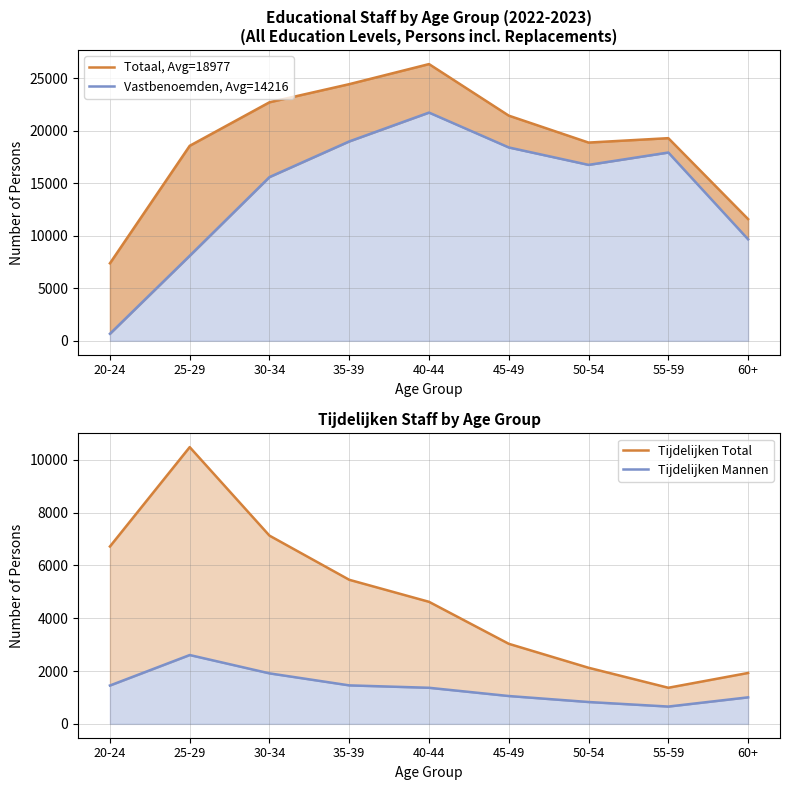

The value of Tijdelijken Mannen at 45-49 is 1055. True or false?

True